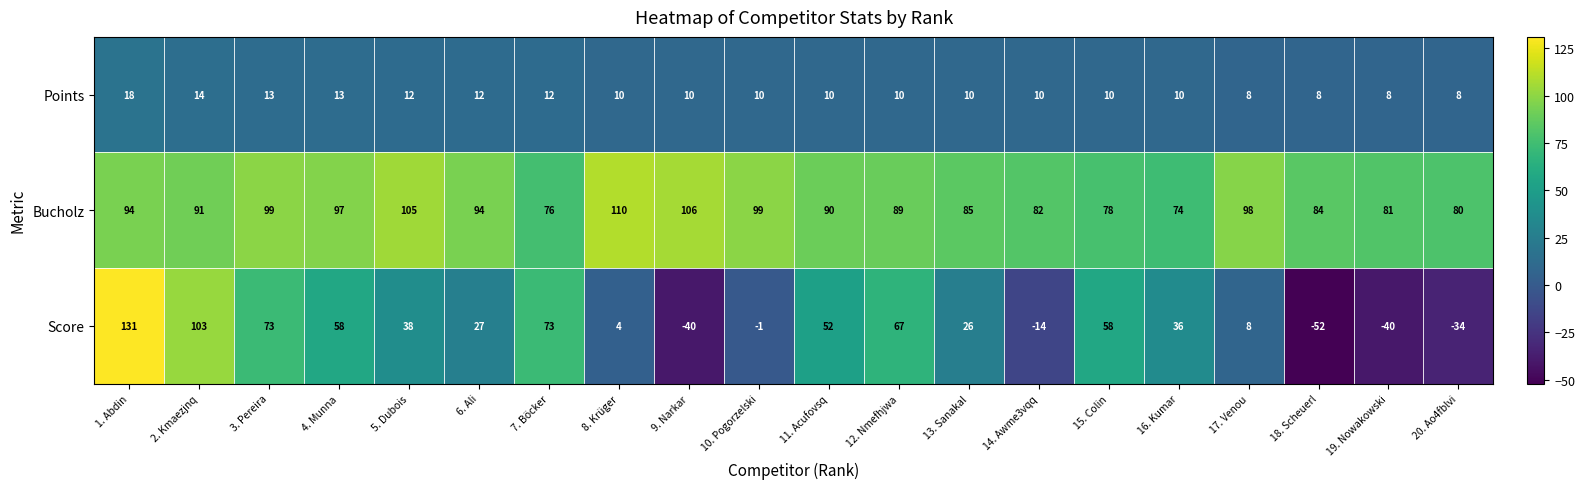

Which series has the largest range (max minus min)?

Score